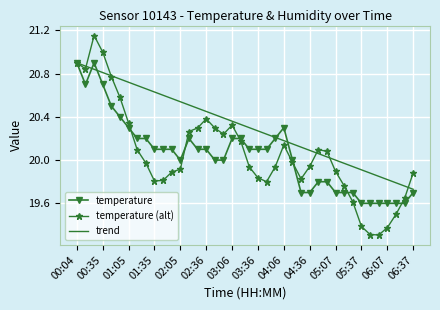

What is the difference between the second highest and minimum values in the temperature series?

1.3